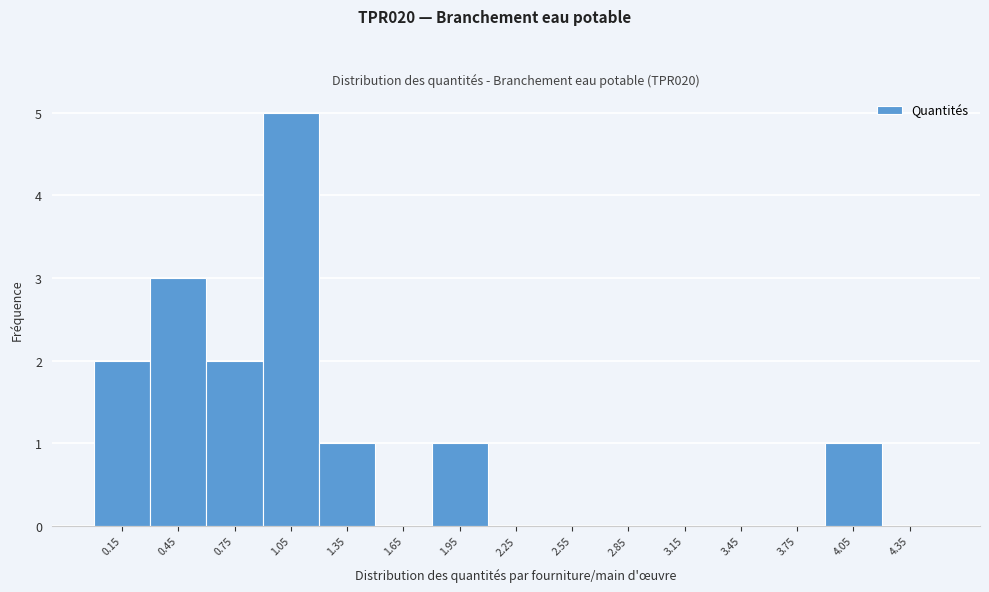

Reading left to right, transcribe this chart: for each bar, give the range it covers on the x-axis and its height. The values are not printed on the chart, so give them approximately, as read against the axis.

0.0 to 0.3: 2
0.3 to 0.6: 3
0.6 to 0.9: 2
0.9 to 1.2: 5
1.2 to 1.5: 1
1.5 to 1.8: 0
1.8 to 2.1: 1
2.1 to 2.4: 0
2.4 to 2.7: 0
2.7 to 3.0: 0
3.0 to 3.3: 0
3.3 to 3.6: 0
3.6 to 3.9: 0
3.9 to 4.2: 1
4.2 to 4.5: 0